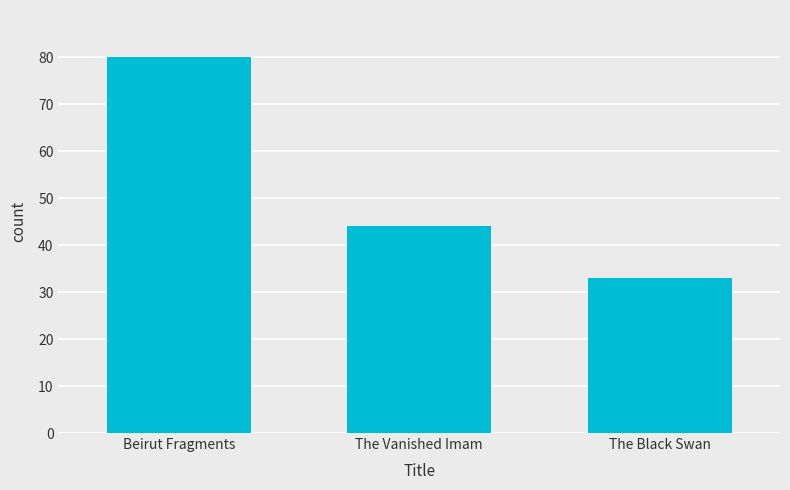

Reading right to left, list all the values displayed in this chart.

The Black Swan=33	The Vanished Imam=44	Beirut Fragments=80